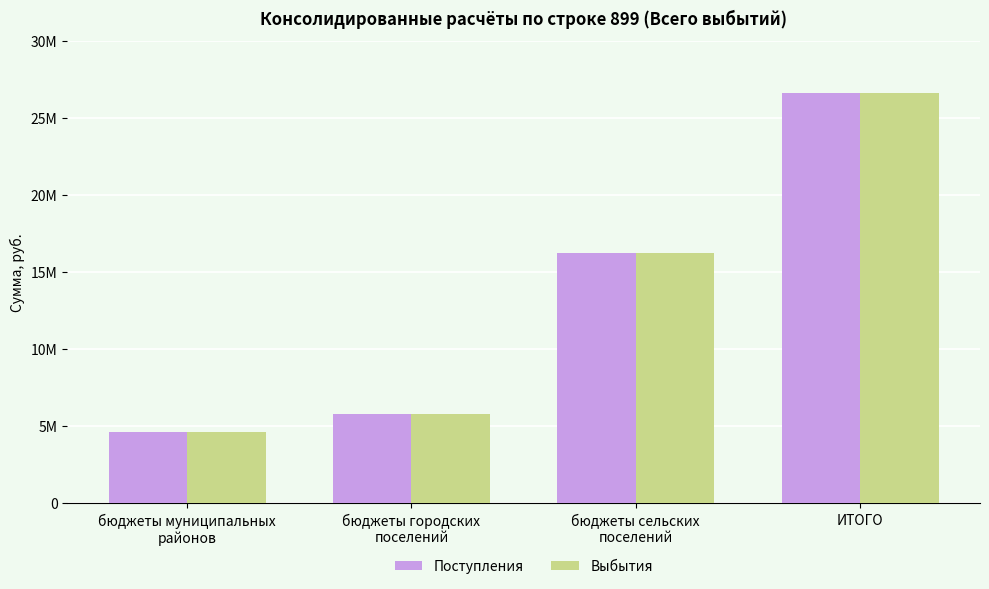

What position from the left is бюджеты сельских
поселений?

3